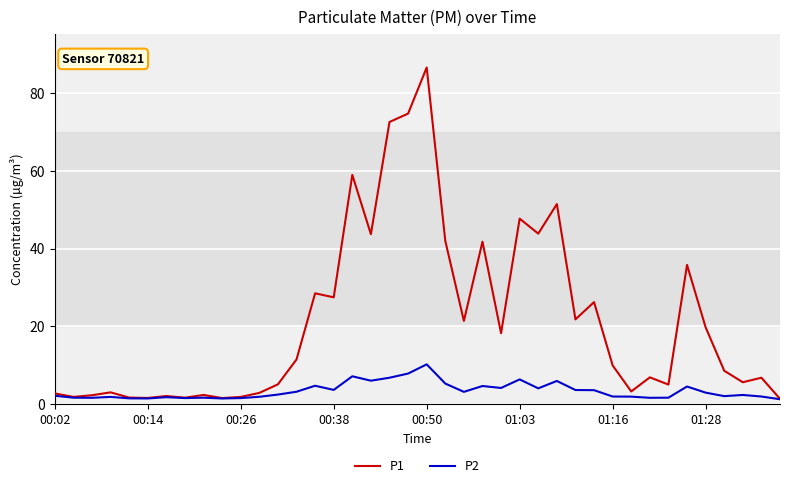

List the series in order of their peak value, highest first.

P1, P2